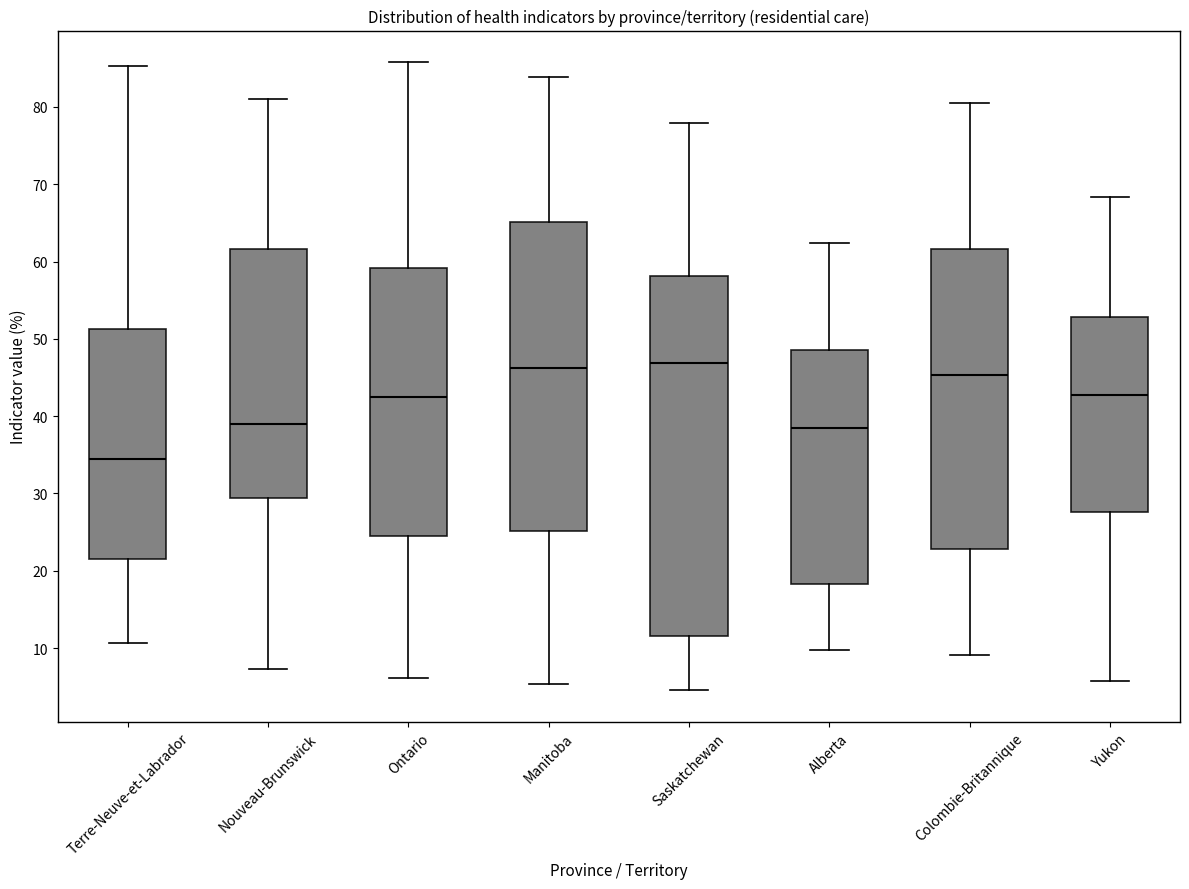

Which box is the tallest, from its lower edge to its upper edge?

Saskatchewan